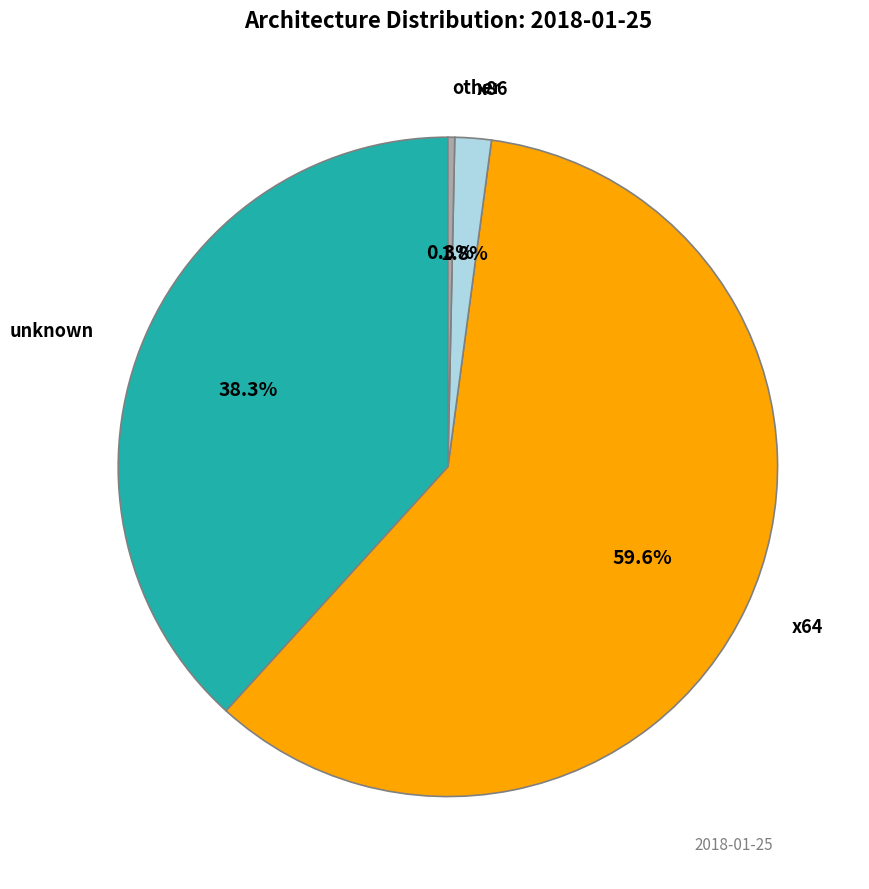

Between x64 and unknown, which is larger?

x64